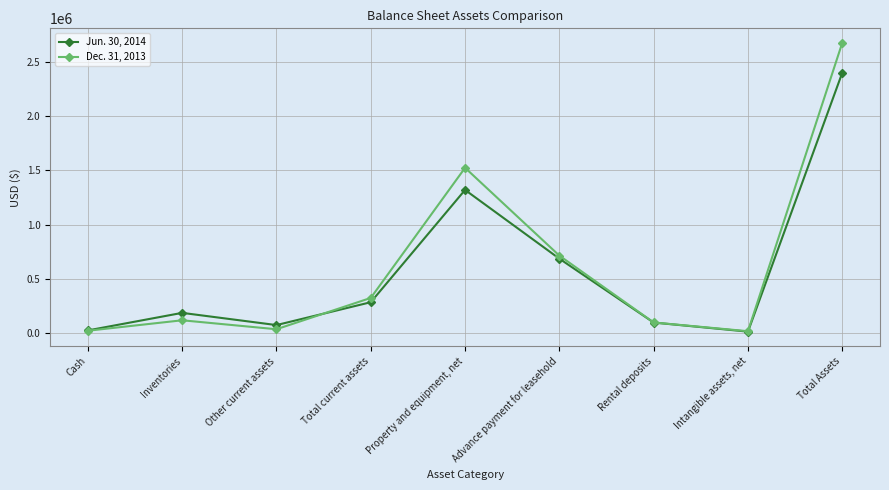

How many values in the Dec. 31, 2013 series are below 117935?

4